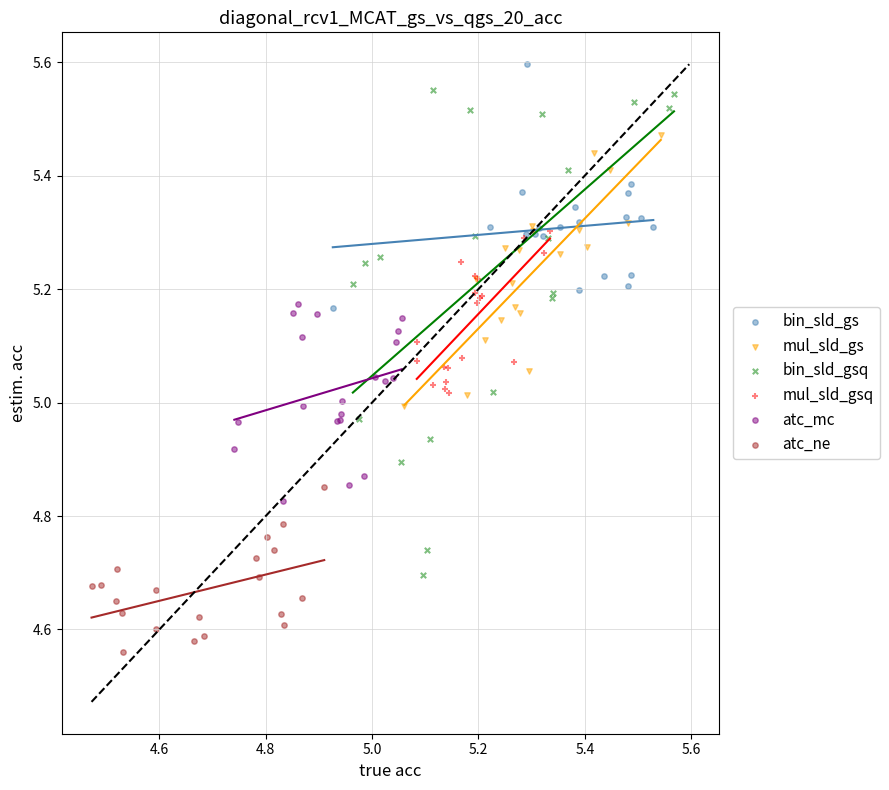

What are all the series names shown in the legend?

bin_sld_gs, mul_sld_gs, bin_sld_gsq, mul_sld_gsq, atc_mc, atc_ne